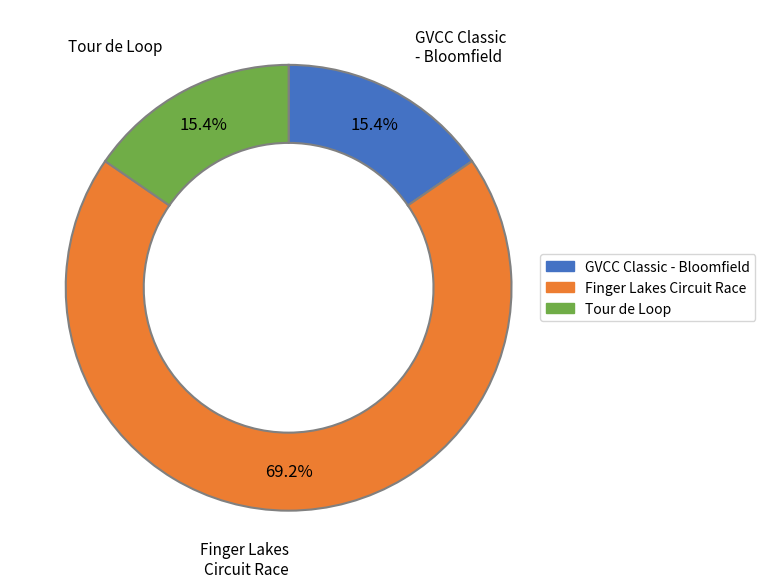

The Finger Lakes Circuit Race slice represents 69% of the pie. True or false?

True